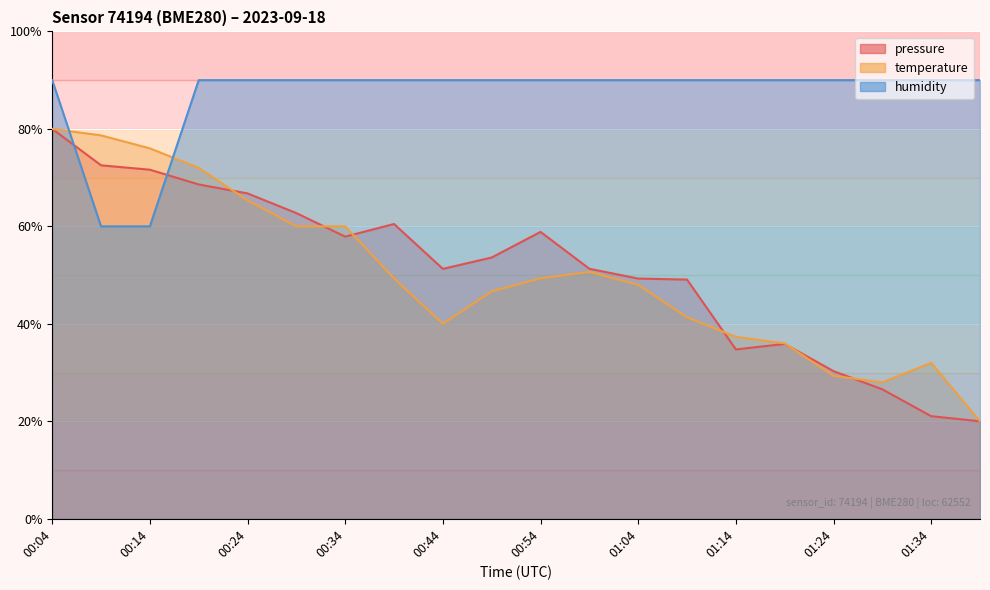

Between which two adjacent categories do humidity and temperature first intersect?

00:04 and 00:09